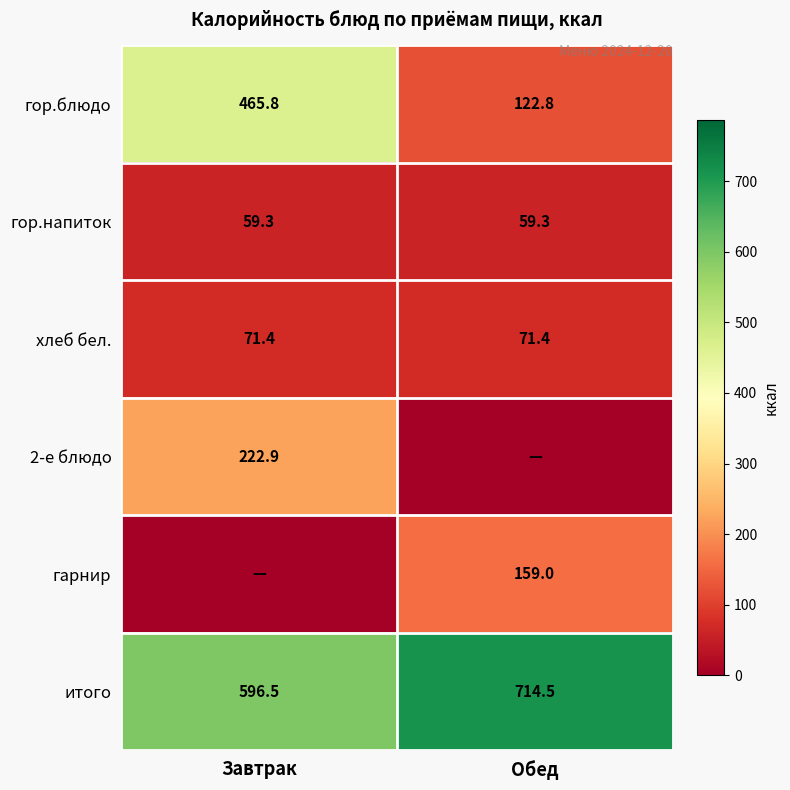

What is the average value of the гор.напиток series?

59.3